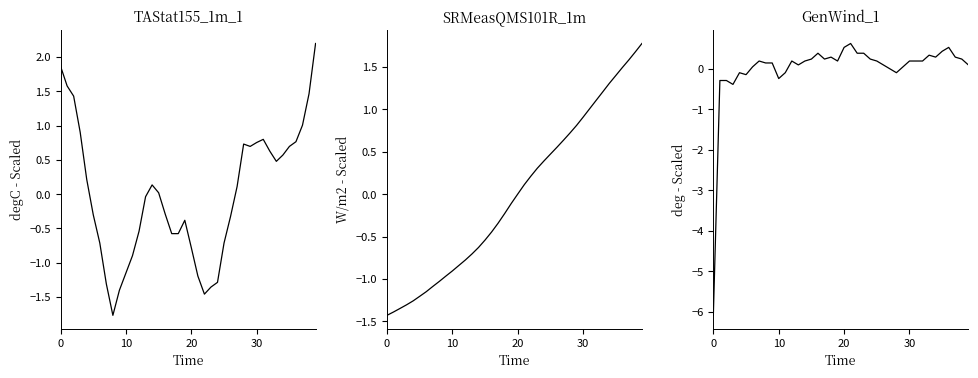

What is the spread (max minus min) of values at 39?

2.1